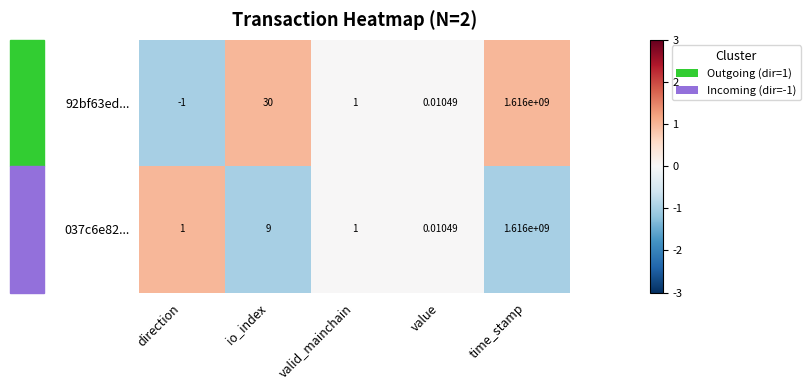

At which label is 92bf63ed... closest to 807999999?

io_index